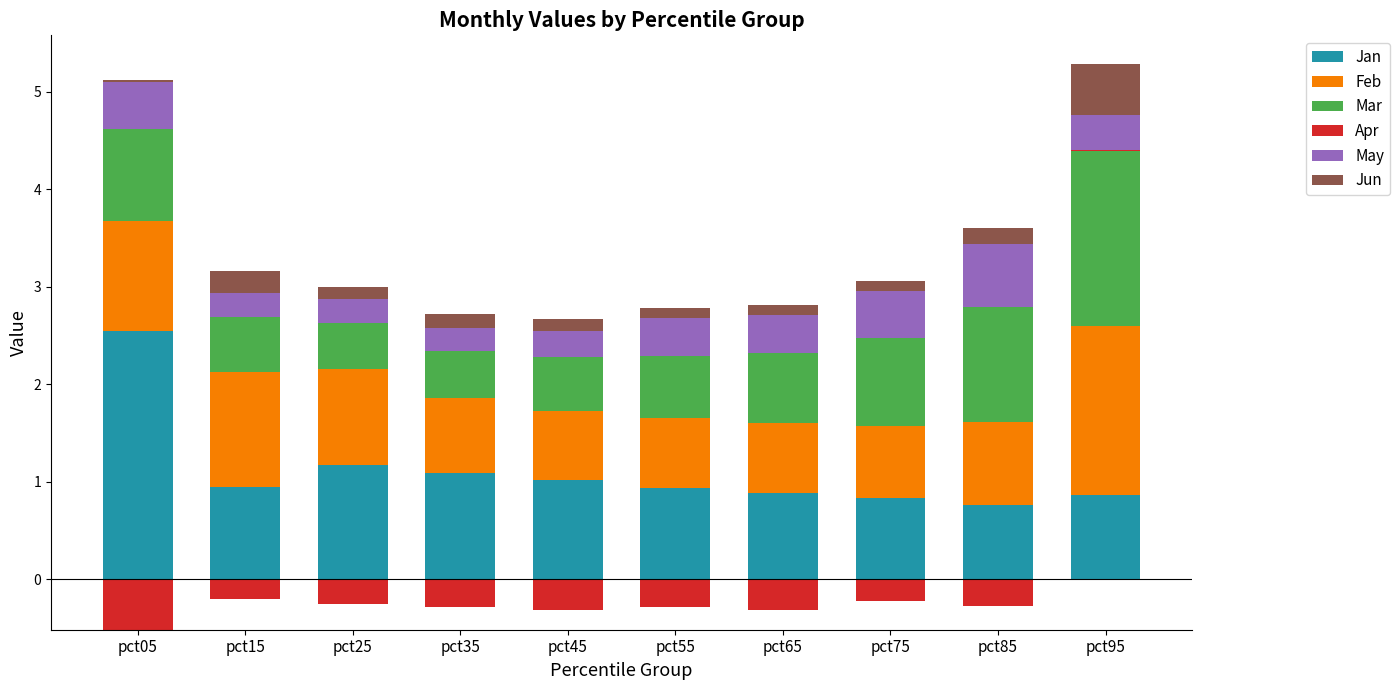

What value does the May series have at pct15?

0.2